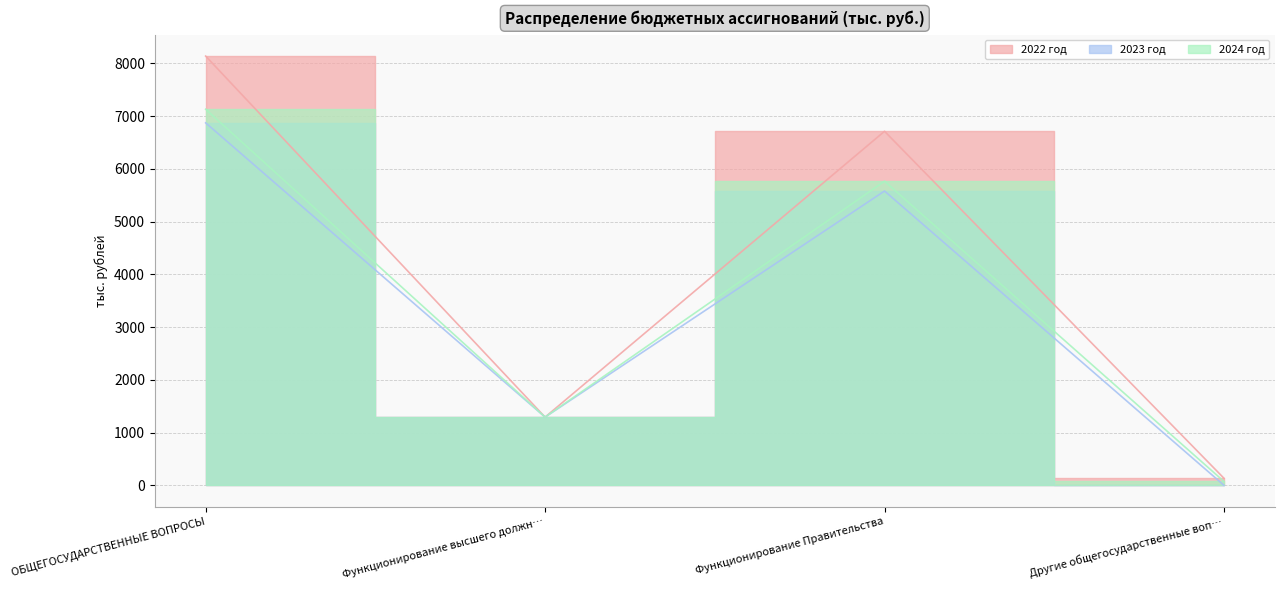

The value of 2024 год at Функционирование Правительства is 5767.1. True or false?

True